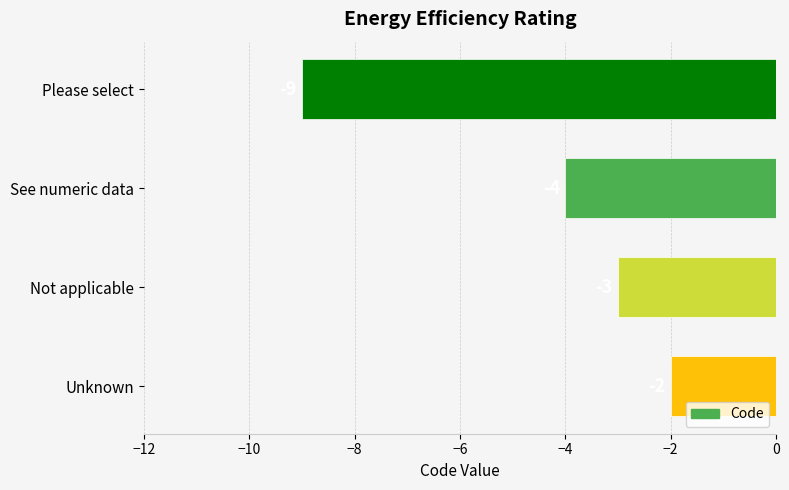

List the labels in order of value, largest first.

Unknown, Not applicable, See numeric data, Please select